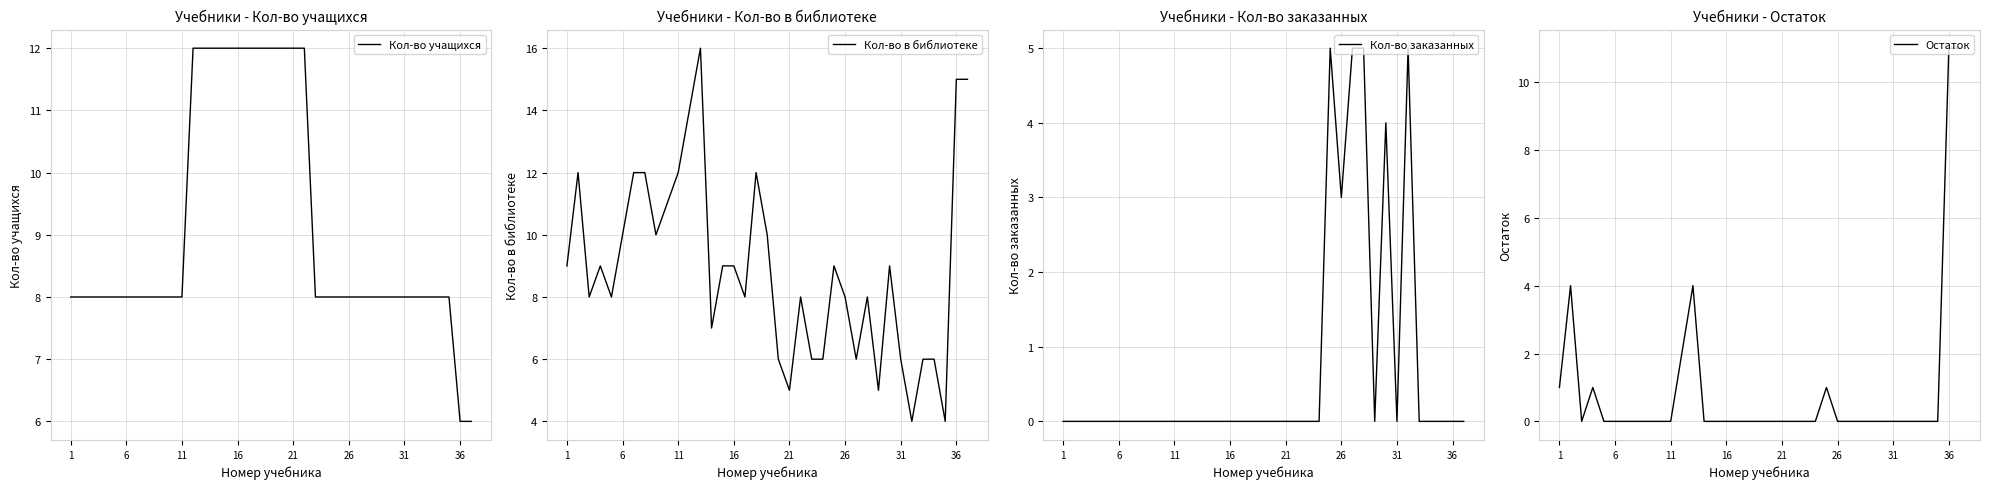

What is the highest value of the Кол-во учащихся series?

12